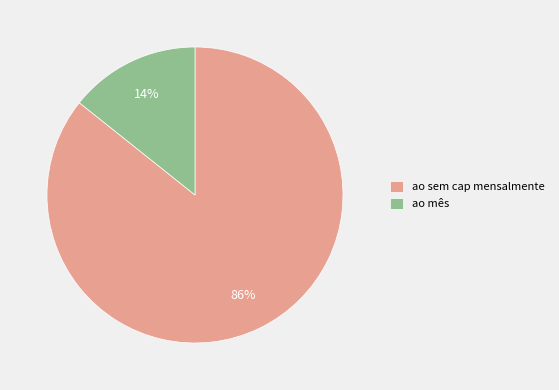

To the nearest percent, what portion does ao mês represent?

14%